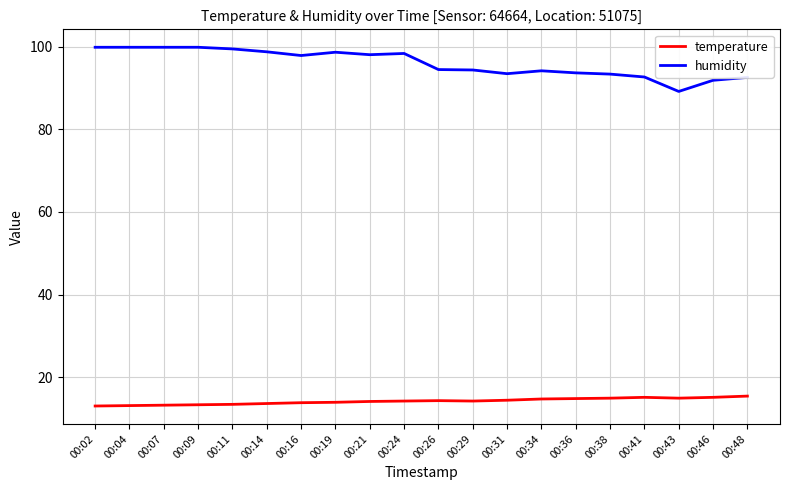

Read the temperature value at 00:24.

14.2